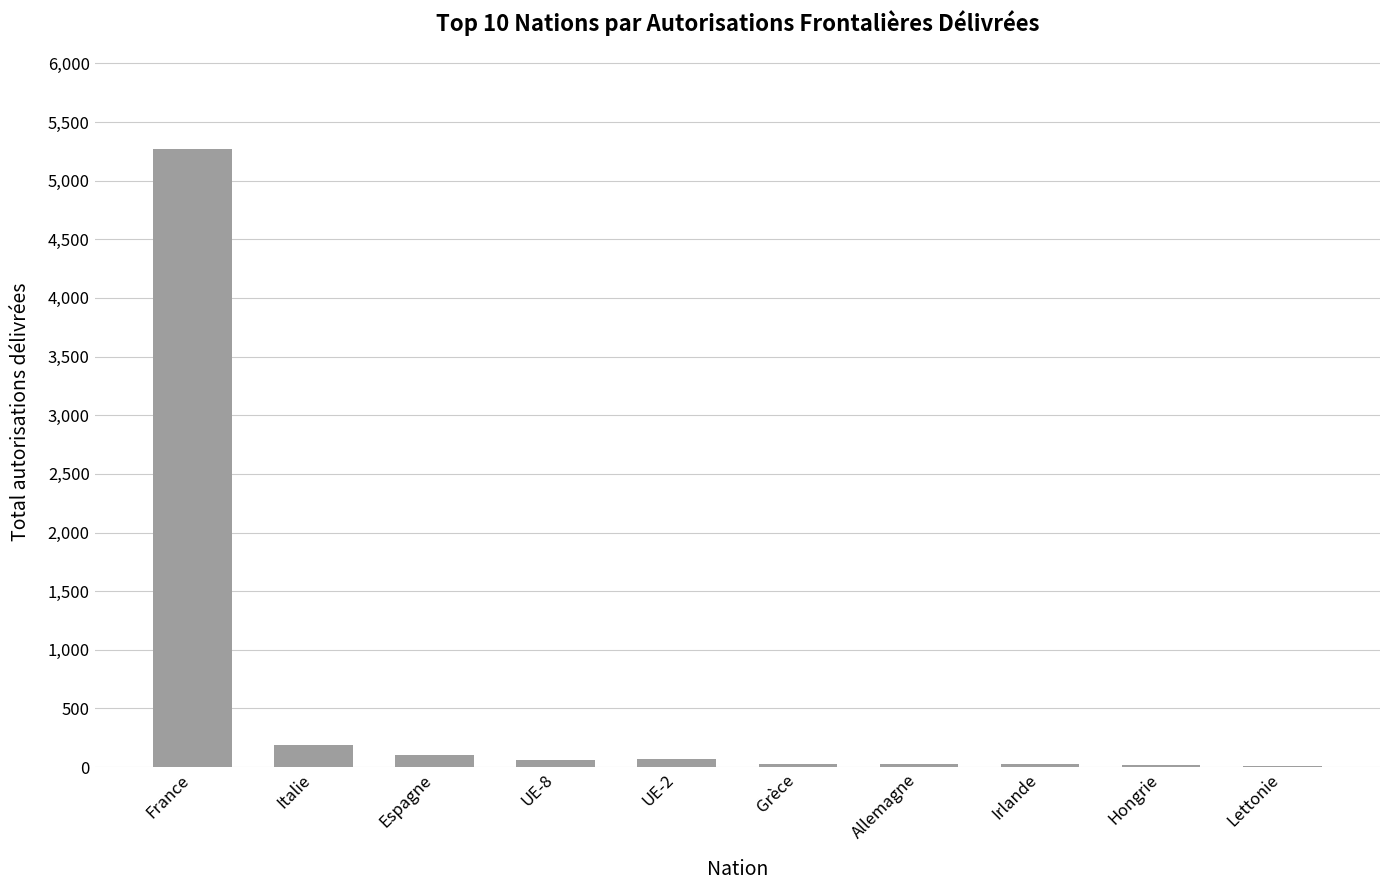

How many distinct data groups are displayed?

1